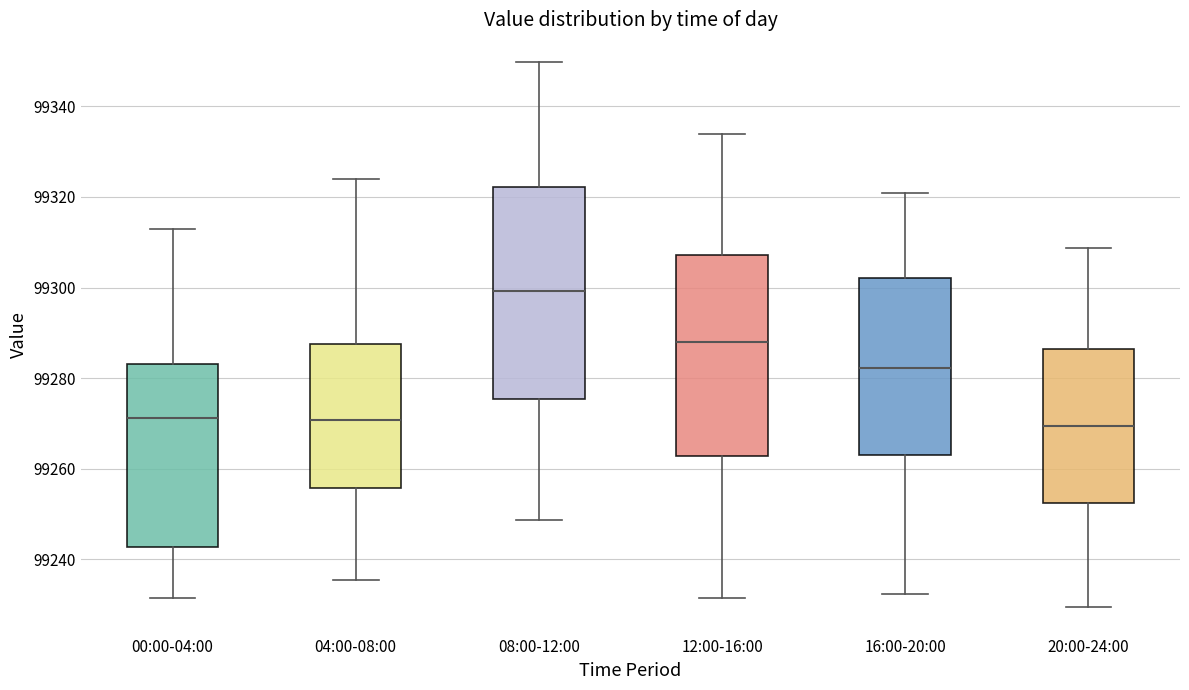

Where does the upper whisker of the box for 12:00-16:00 end on the y-axis? The values are not printed on the chart, so give them approximately, as read against the axis.

99334